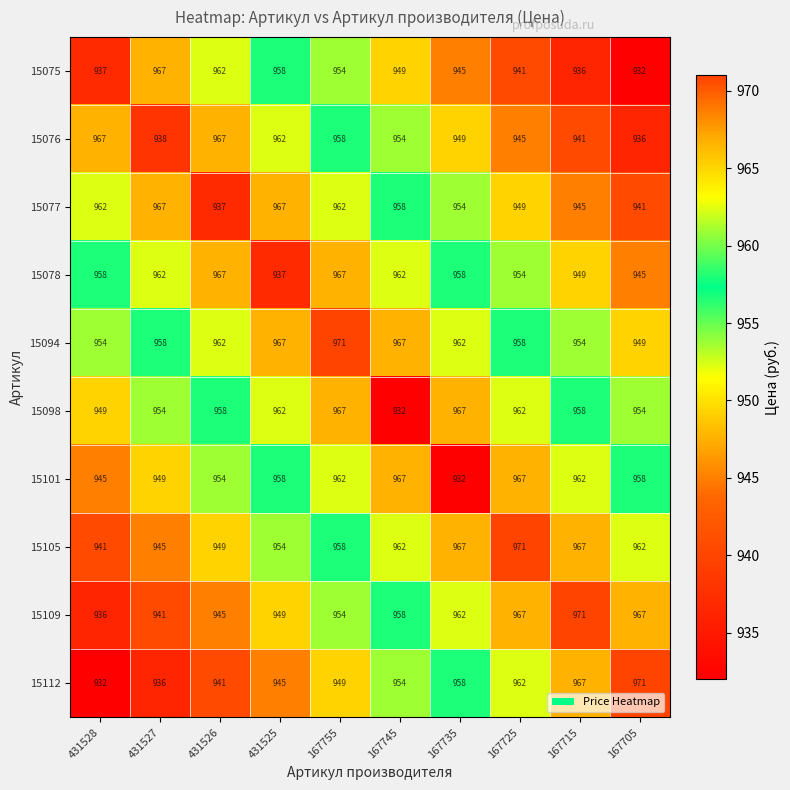

What is the difference between the highest and lowest values at 431527?

31